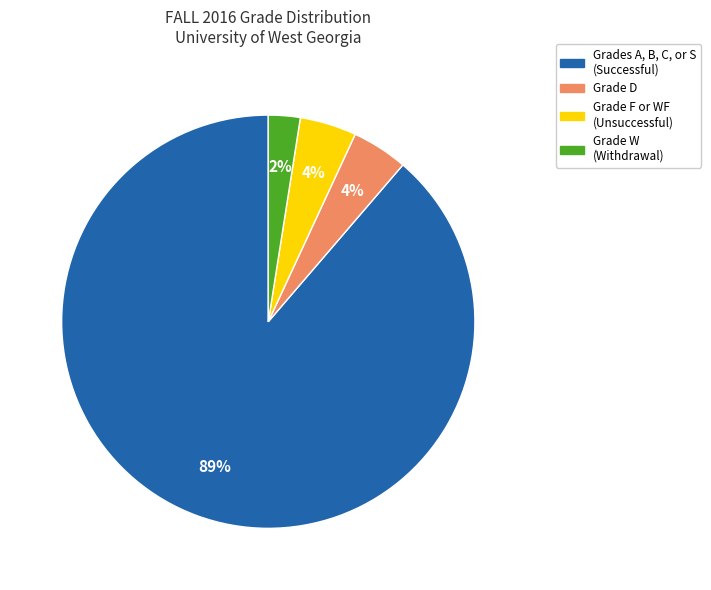

Does any single category account for the majority?

Yes